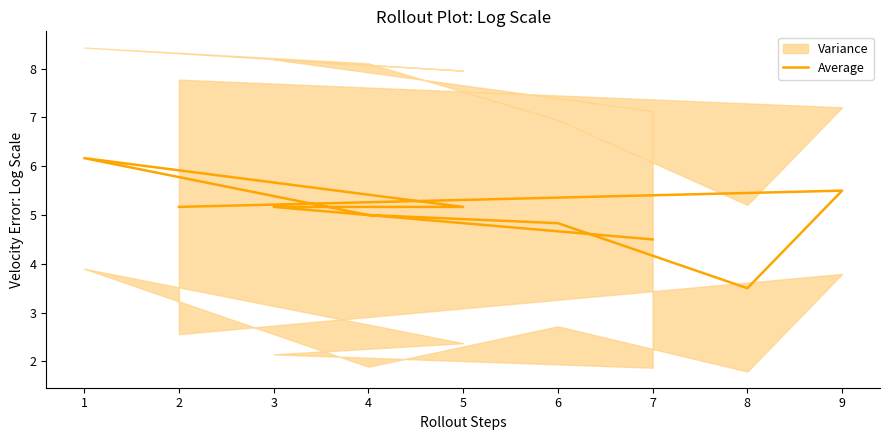

True or false: there are more than 0 points higher than both neighbors.

True